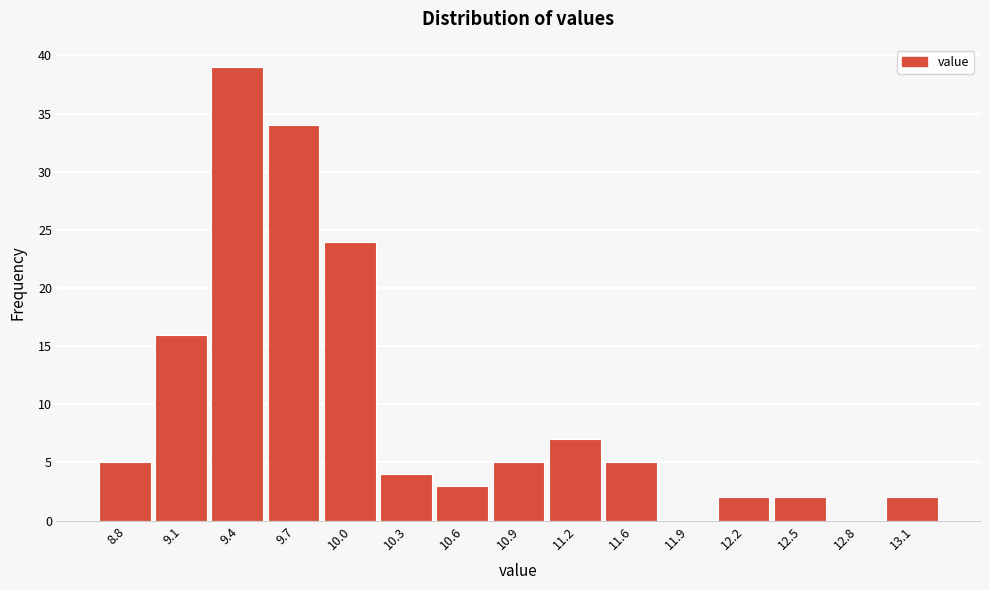

Reading left to right, extract all data points from this chart.

8.8=5	9.1=16	9.4=39	9.7=34	10.0=24	10.3=4	10.6=3	10.9=5	11.2=7	11.6=5	11.9=0	12.2=2	12.5=2	12.8=0	13.1=2